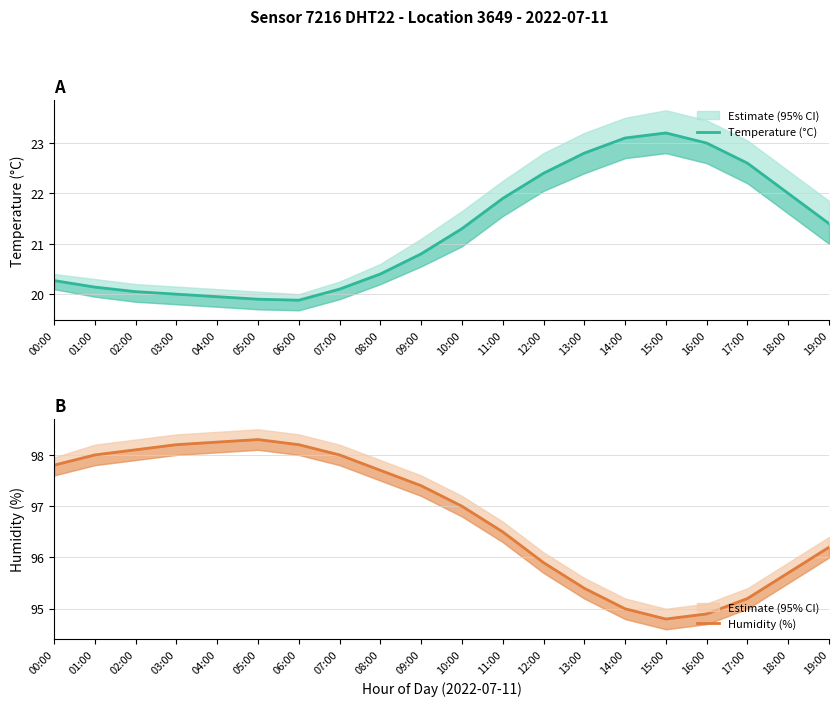

Where is Humidity (%) nearest to the value 96?

12:00